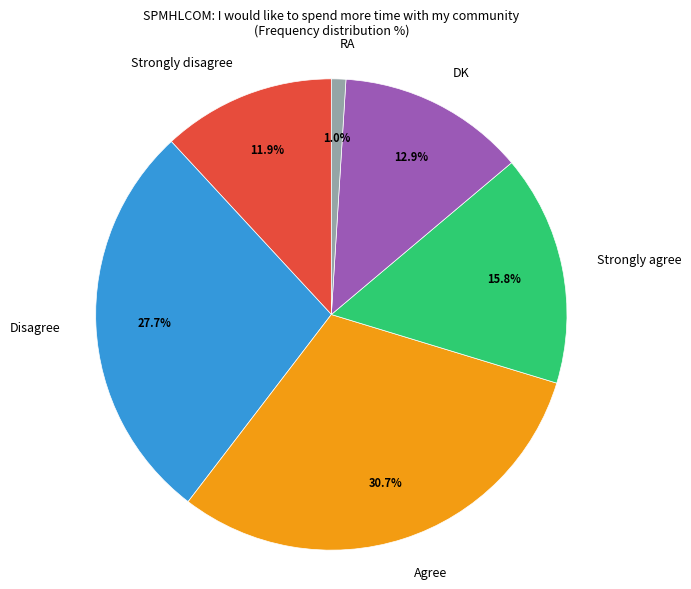

Which slice is the smallest?

RA